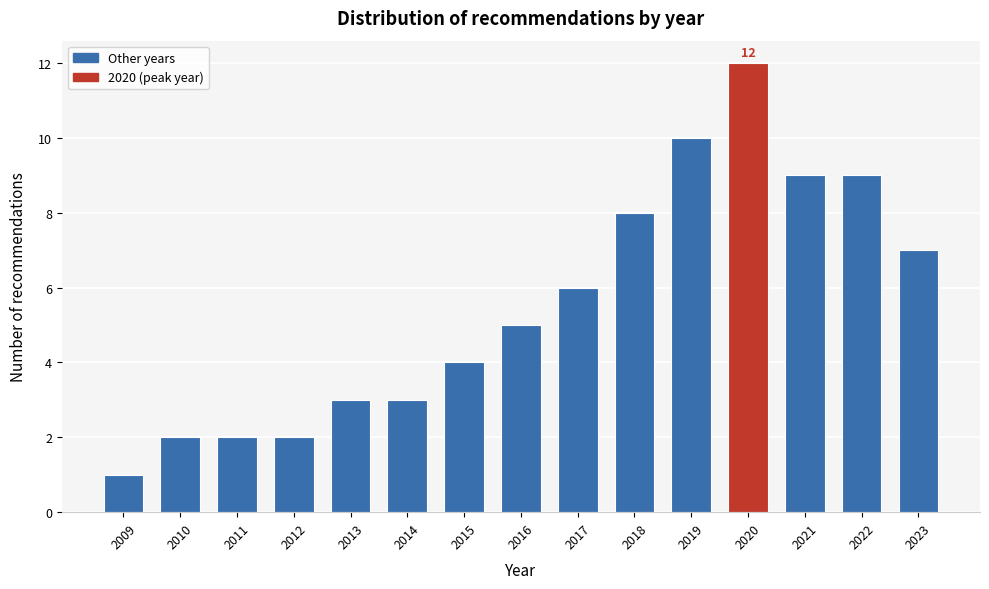

Reading right to left, extract all data points from this chart.

2023=7	2022=9	2021=9	2020=12	2019=10	2018=8	2017=6	2016=5	2015=4	2014=3	2013=3	2012=2	2011=2	2010=2	2009=1